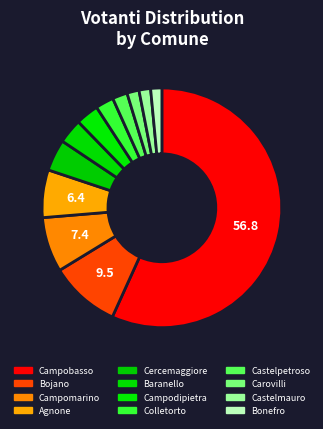

True or false: Campomarino accounts for 7% of the total.

True